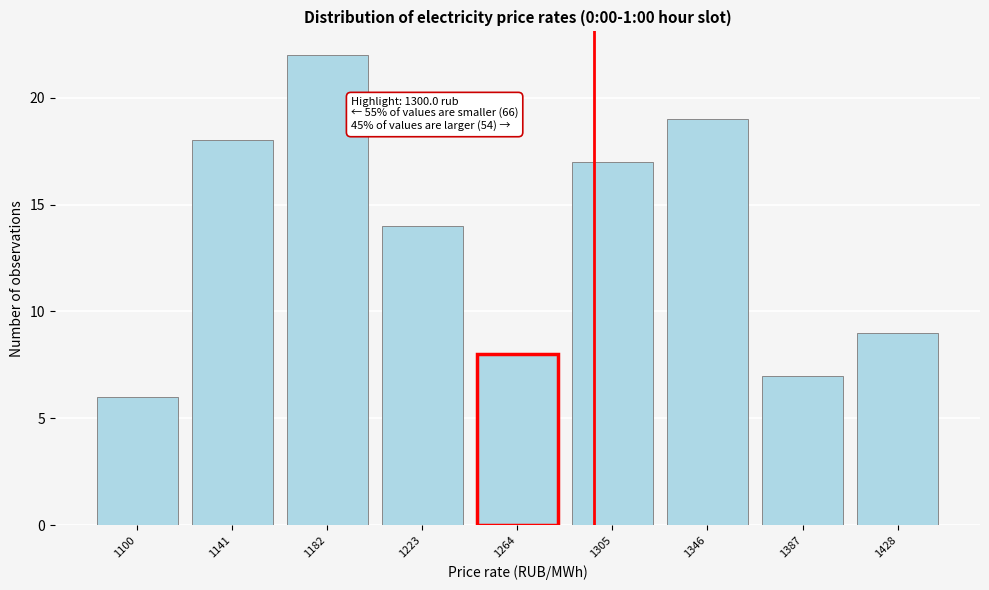

Reading left to right, list all the values displayed in this chart.

1100=6	1141=18	1182=22	1223=14	1264=8	1305=17	1346=19	1387=7	1428=9